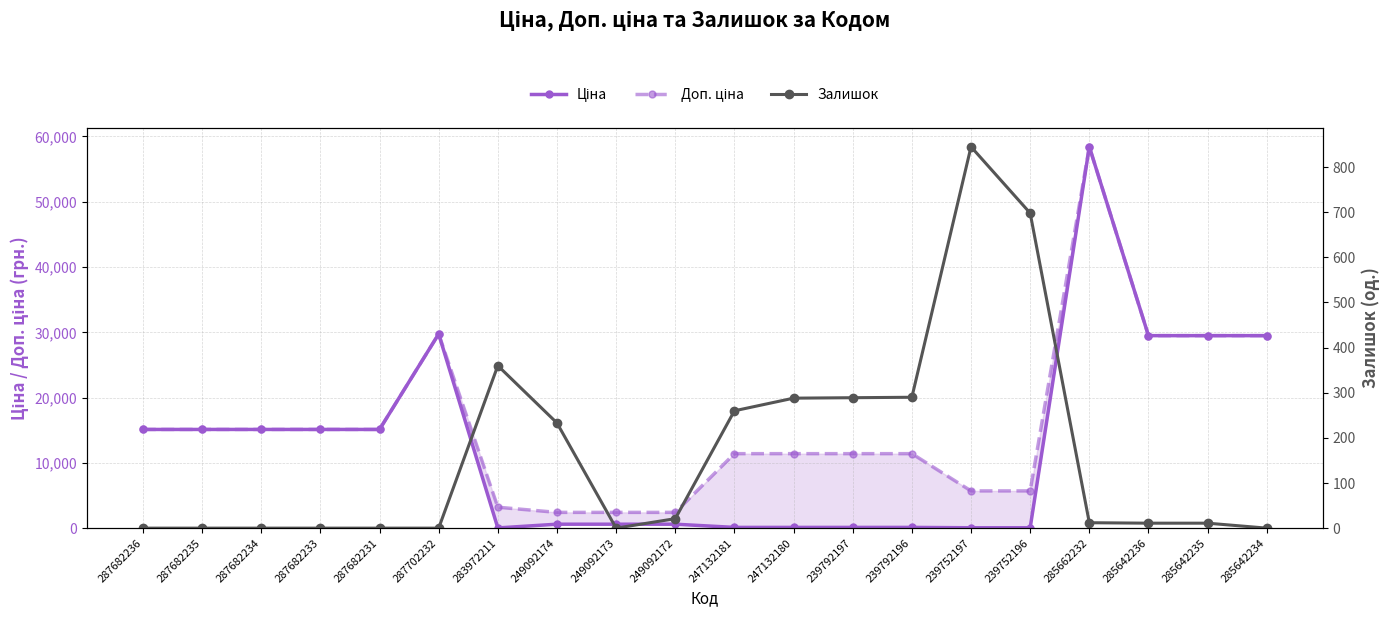

Where is the first local minimum for Залишок?

249092173